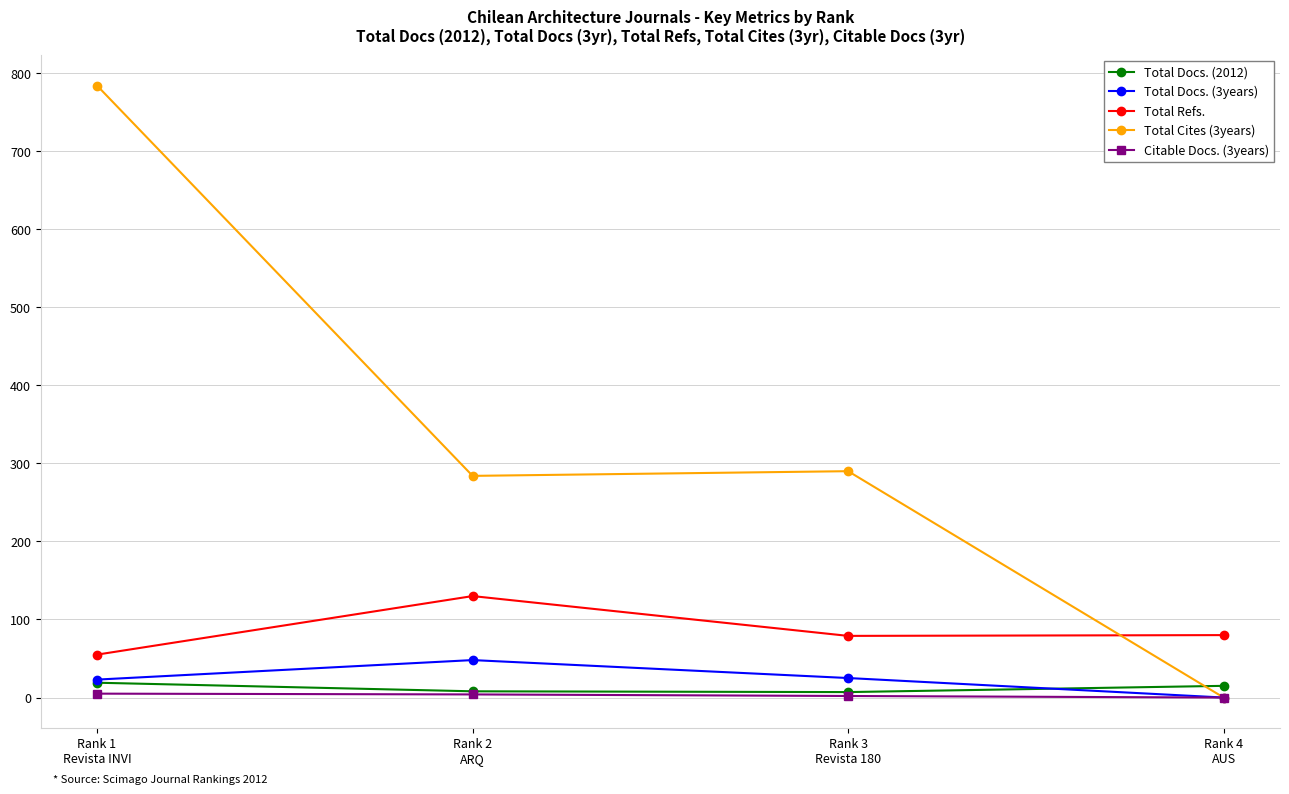

How many categories are shown in the chart?

4